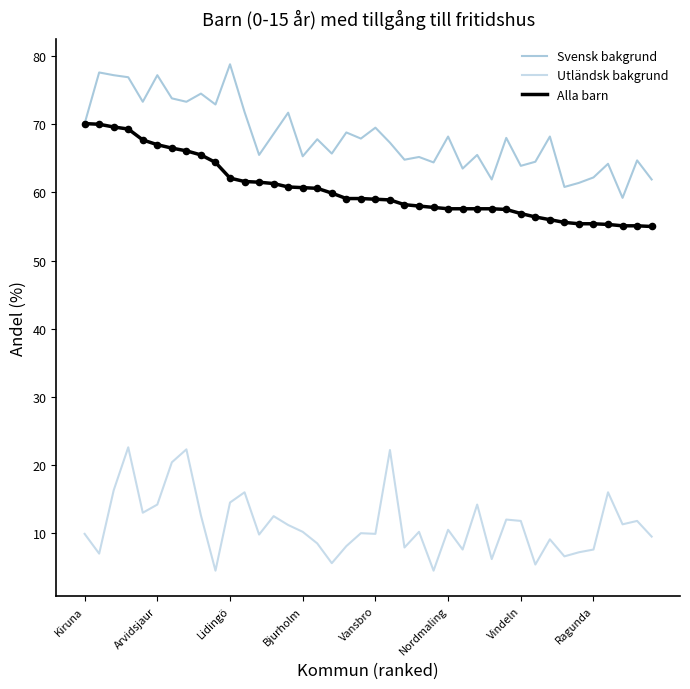

Which series has the largest total across all categories?

Svensk bakgrund